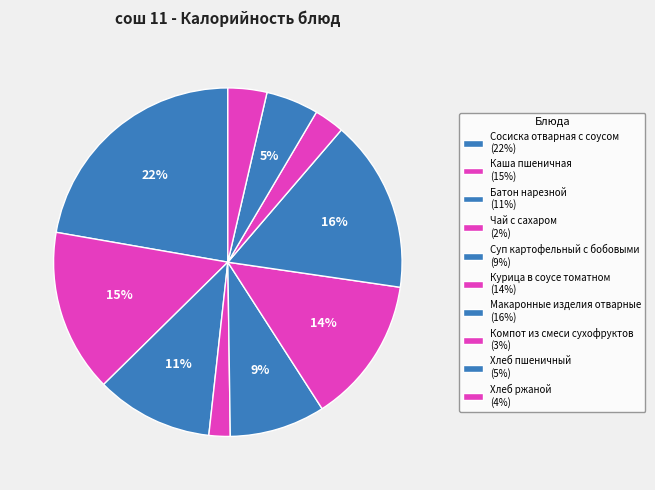

How many segments does this pie chart have?

10